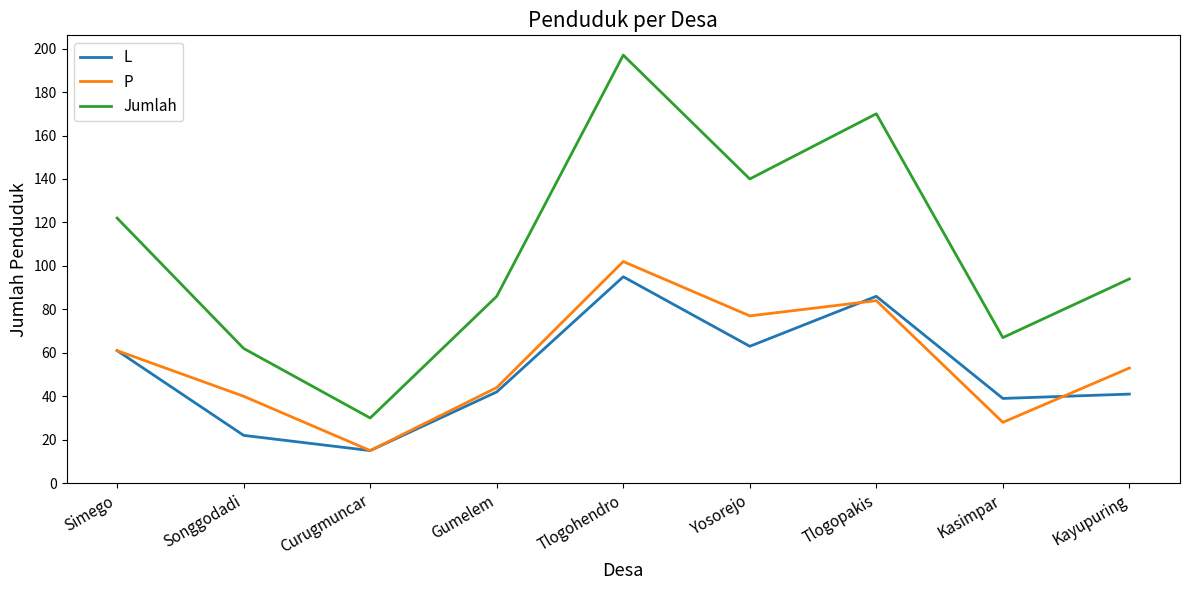

What position from the right is Songgodadi?

8